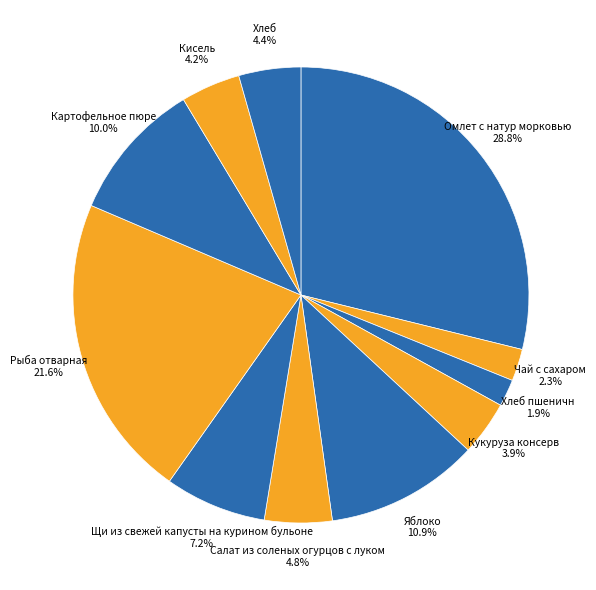

Is there a majority slice in this chart?

No